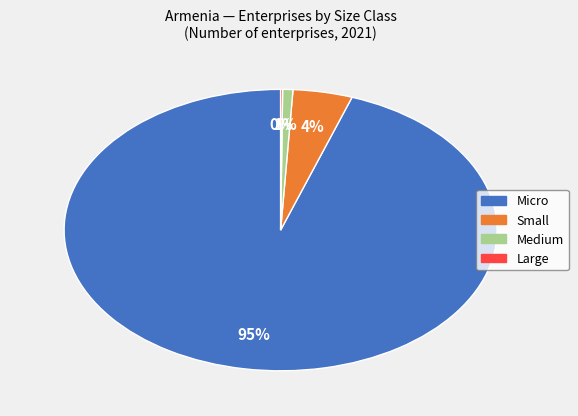

Do Medium and Micro together represent more than half of the pie?

Yes